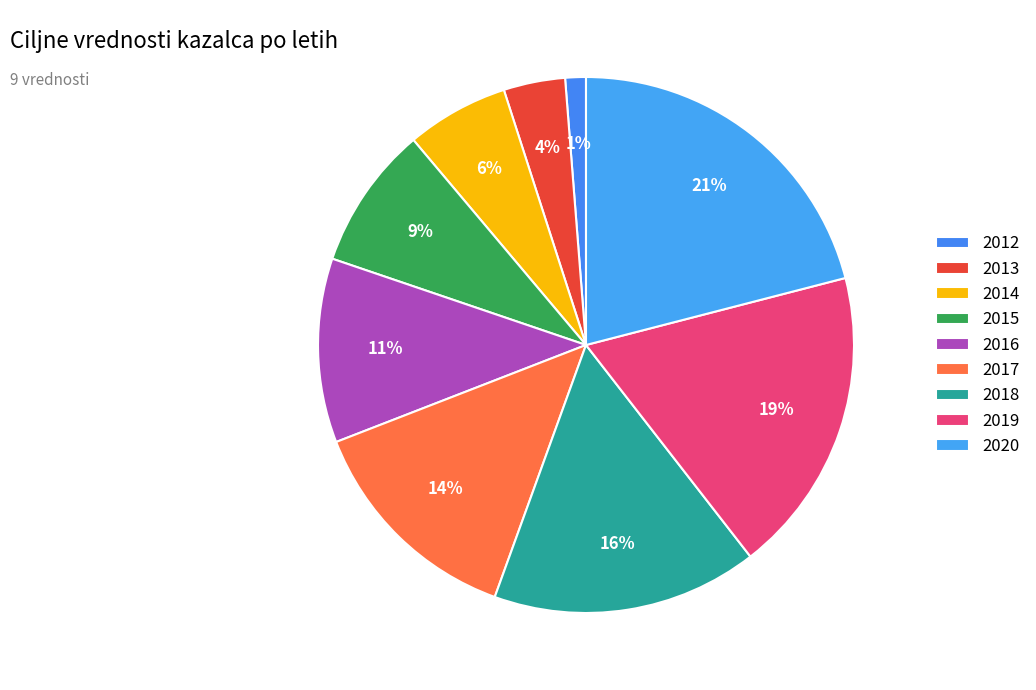

How many segments does this pie chart have?

9